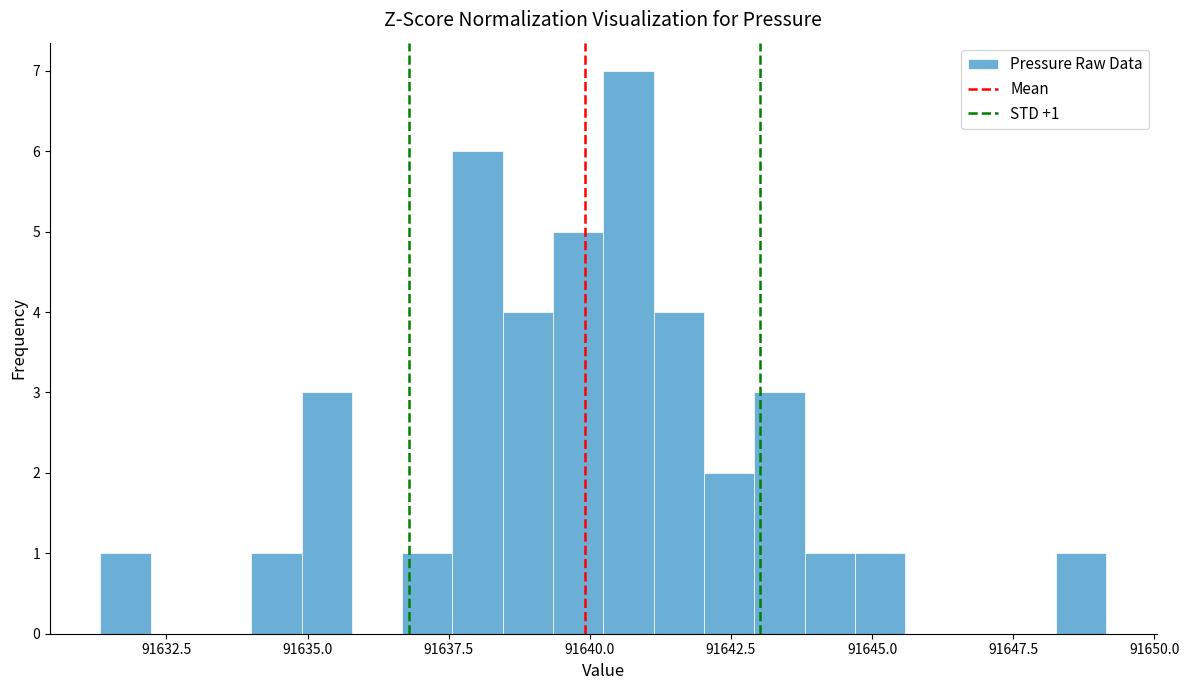

Around what value on the x-axis is the tallest bar? Give the approximate position of its centre, as read against the axis.

91640.5